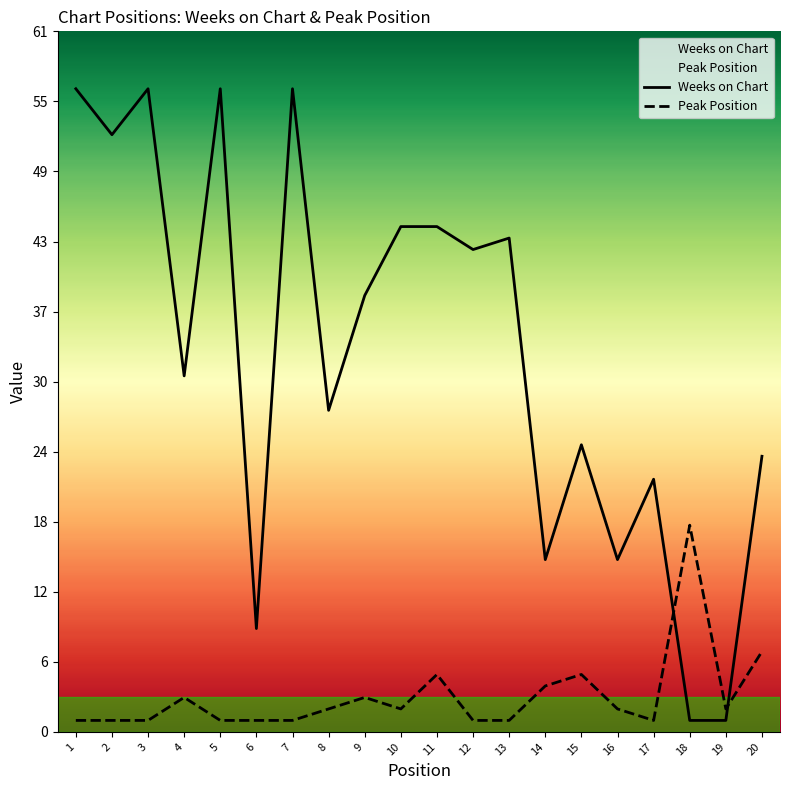

List the series in order of their overall mean, lowest first.

Peak Position, Weeks on Chart